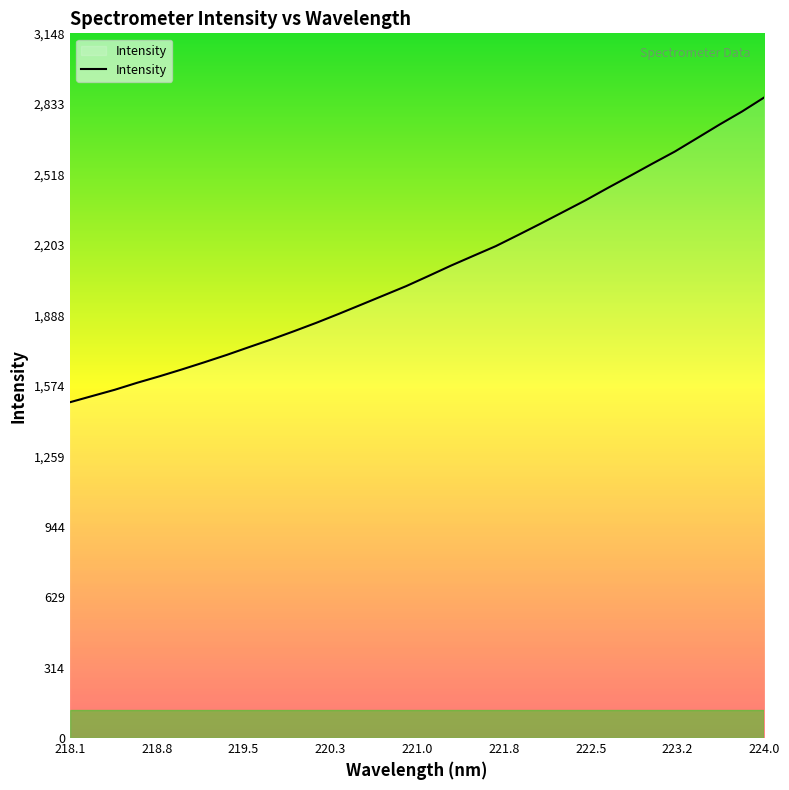

What is the greatest value displayed?

2862.0